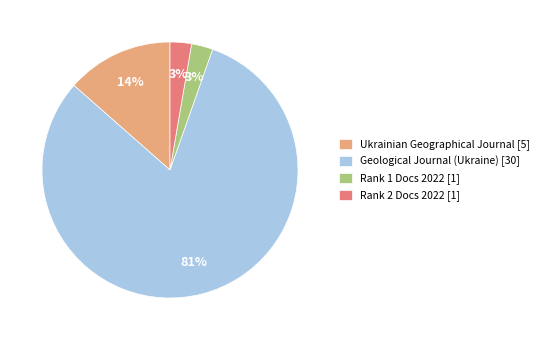

What is the largest slice in the pie chart?

Geological Journal (Ukraine) [30]